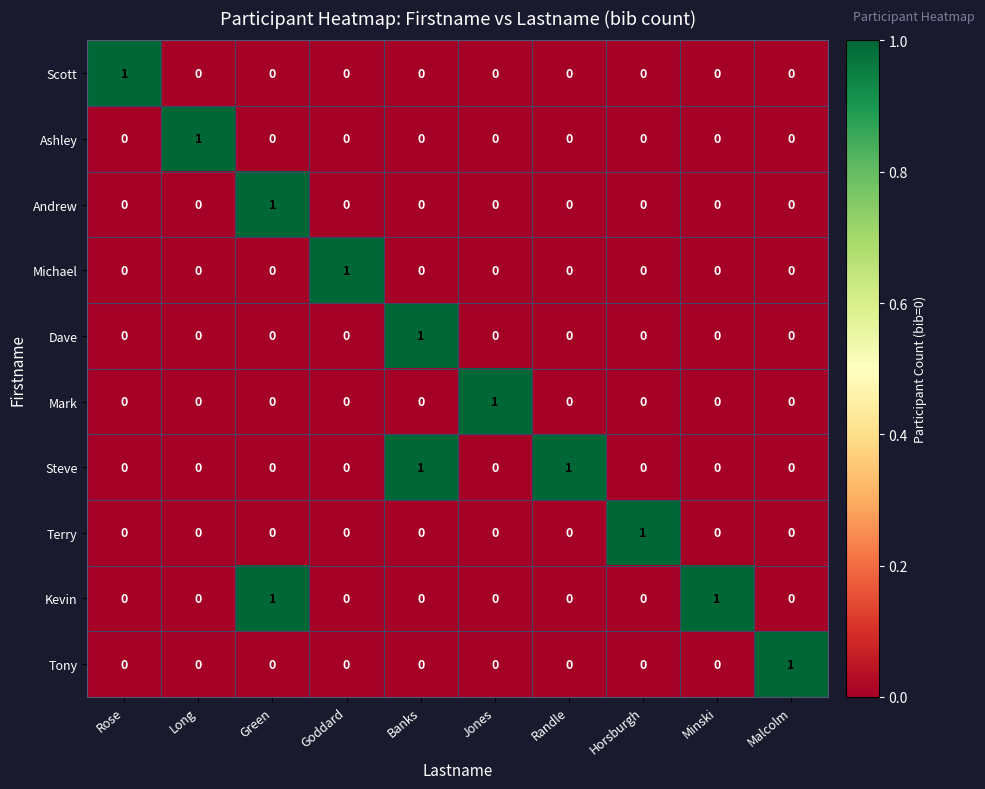

How many series are shown in this chart?

10